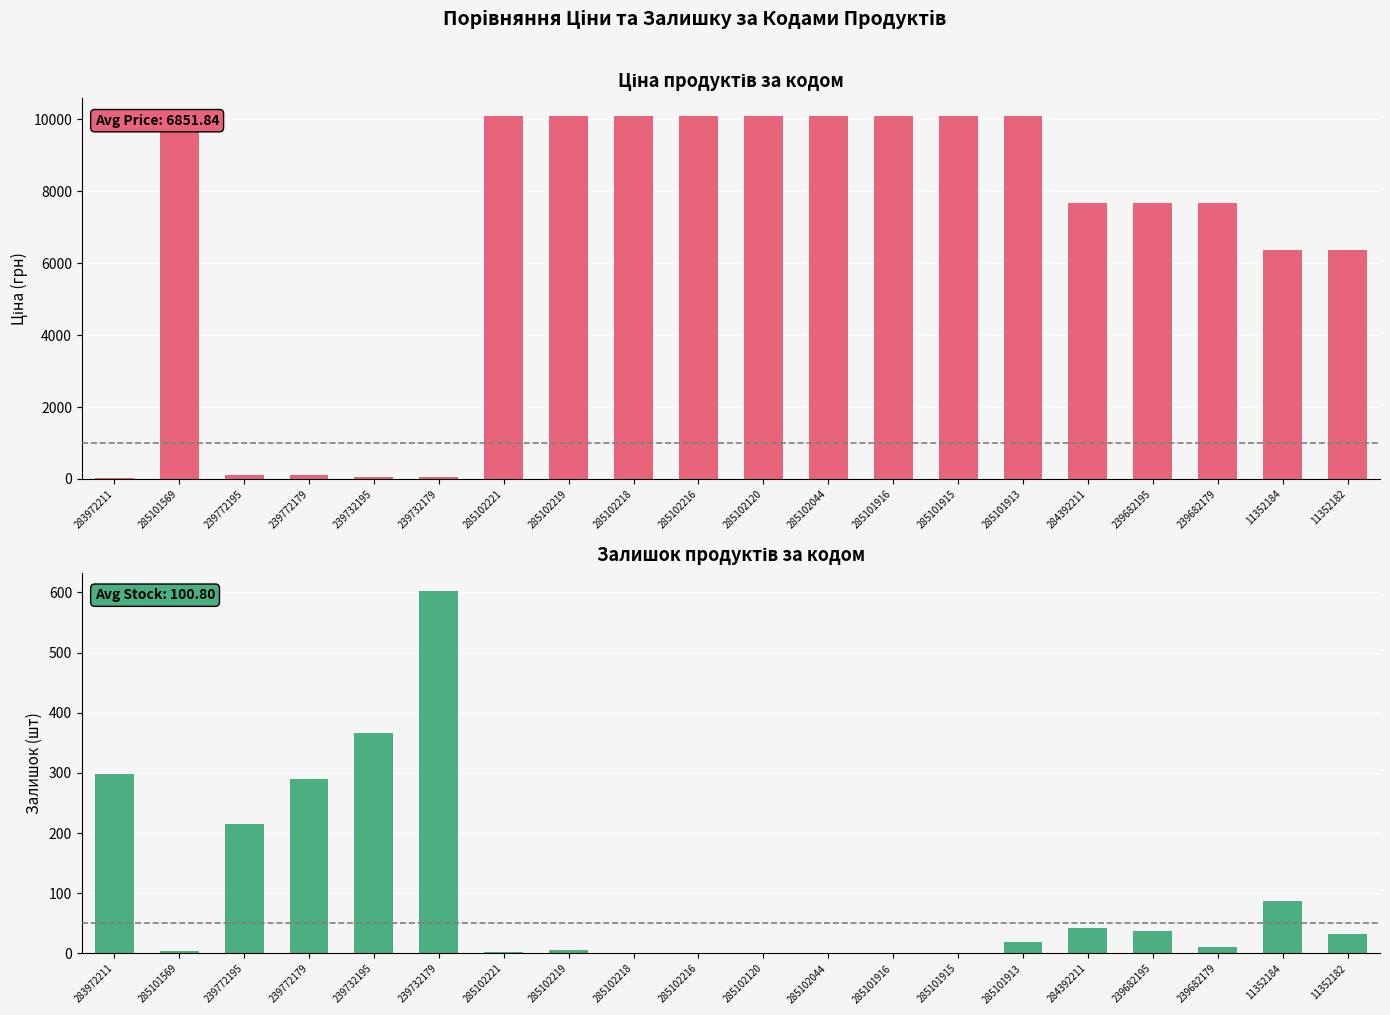

At which label is Ціна closest to 5058?

11352184